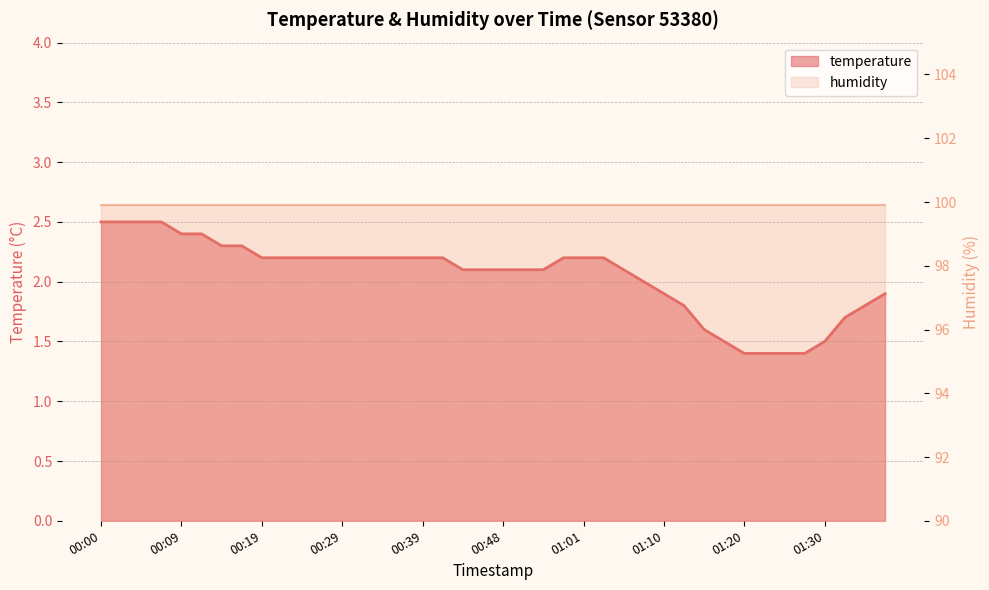

Is it true that the value at 00:34 is 2.2?

True